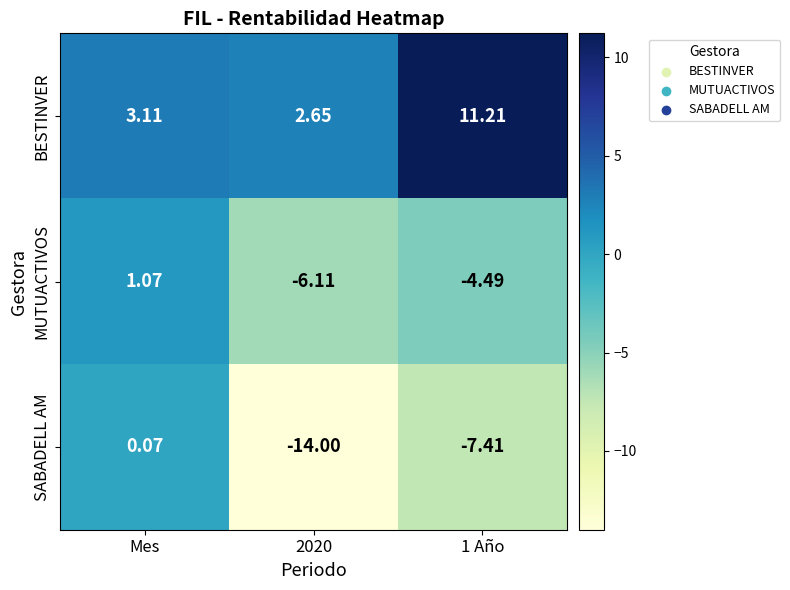

At which category is the sum across all series the highest?

Mes